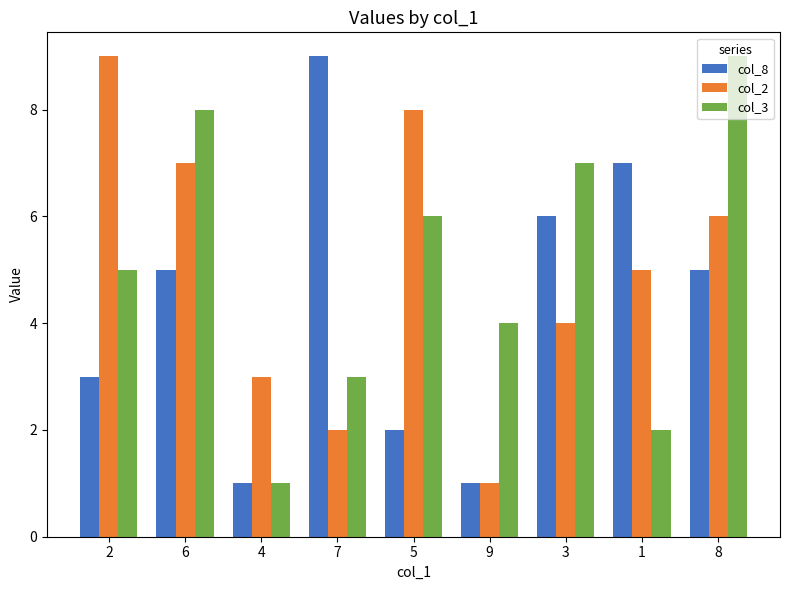

Is the value of col_2 at 6 greater than the value of col_3 at 7?

Yes